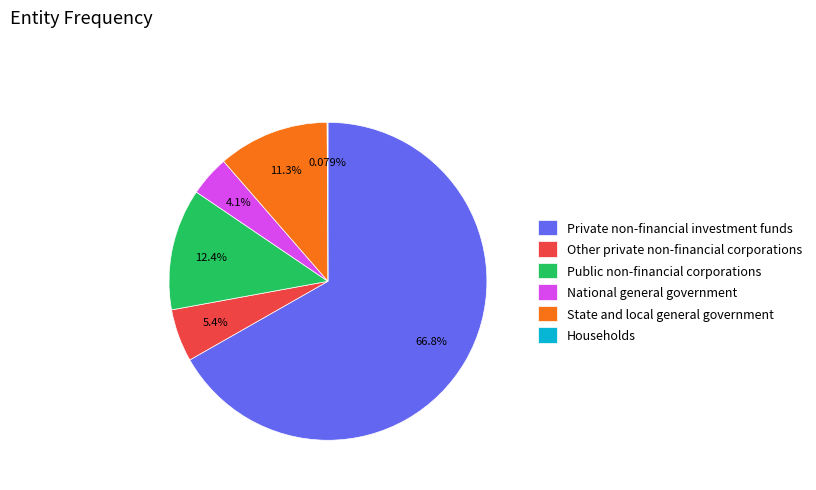

Which slice is the largest?

Private non-financial investment funds